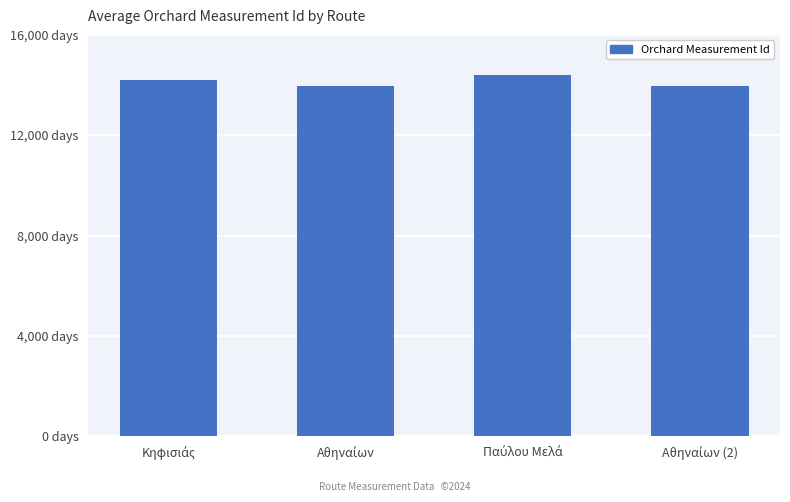

The chart shows a value of 8961 at Παύλου Μελά. True or false?

False